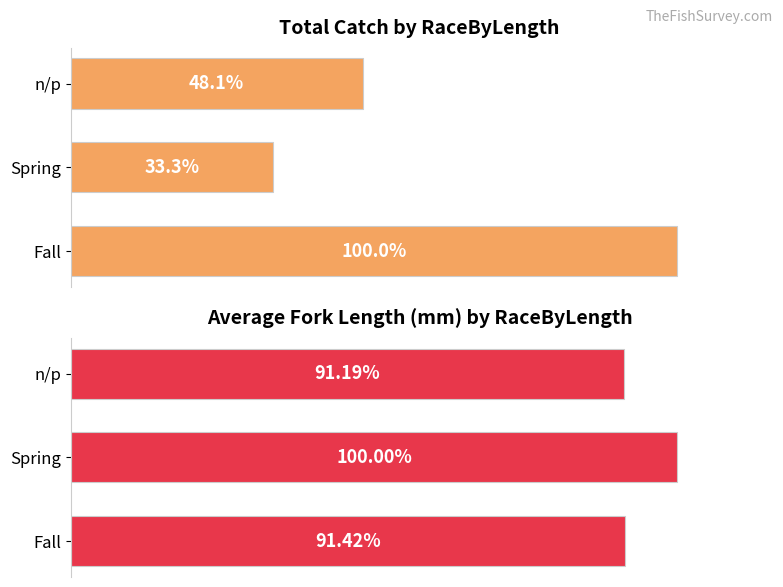

Count the number of categories in the chart.

3